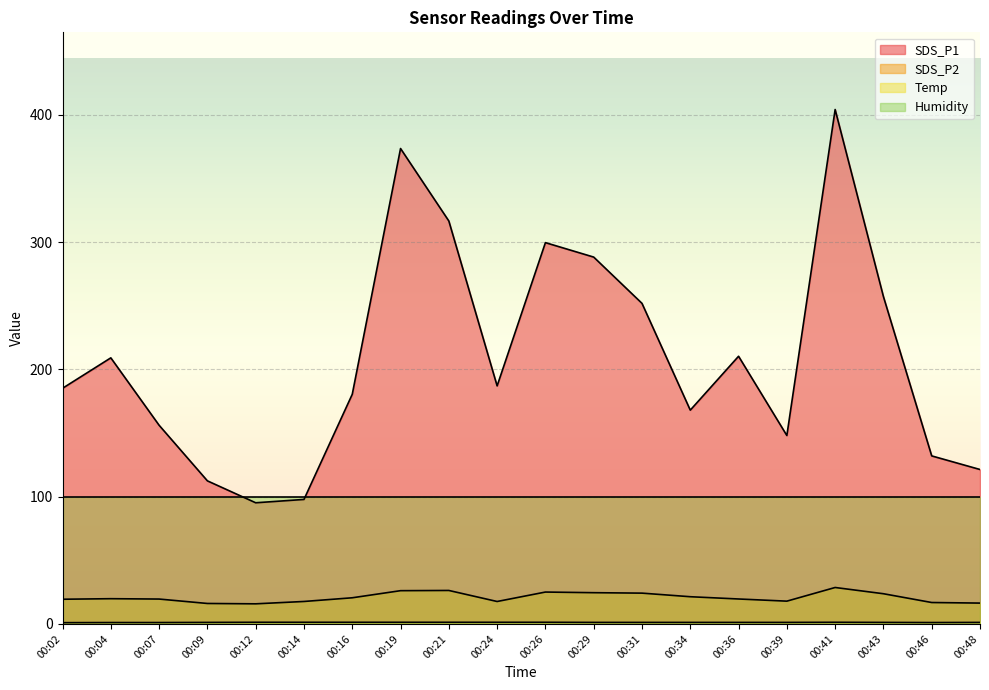

How many series are shown in this chart?

4